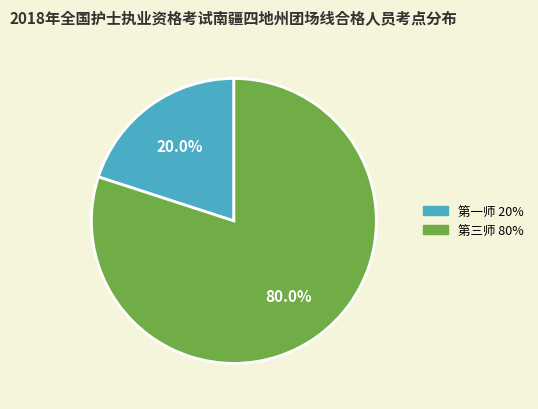

To the nearest percent, what is the average slice percentage?

50%